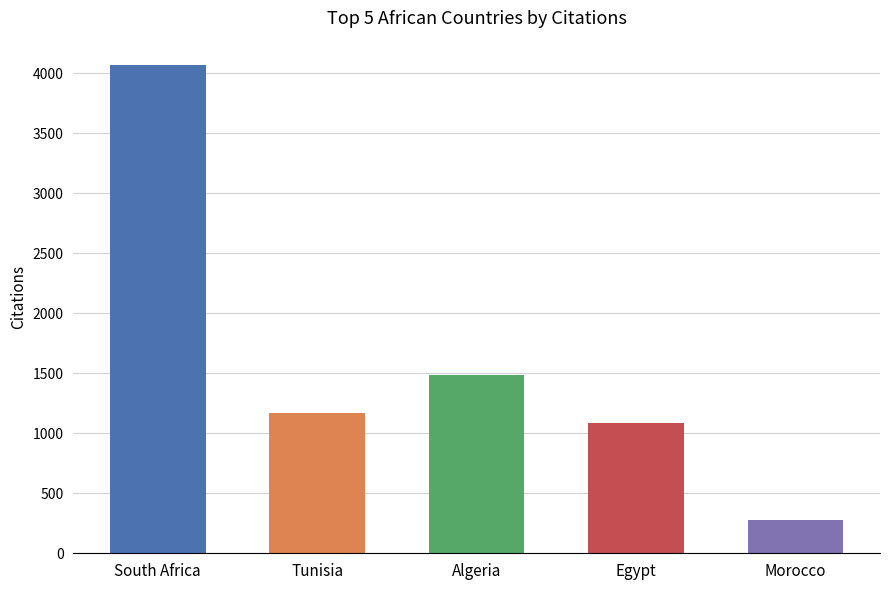

Reading right to left, extract all data points from this chart.

275	1087	1484	1173	4070